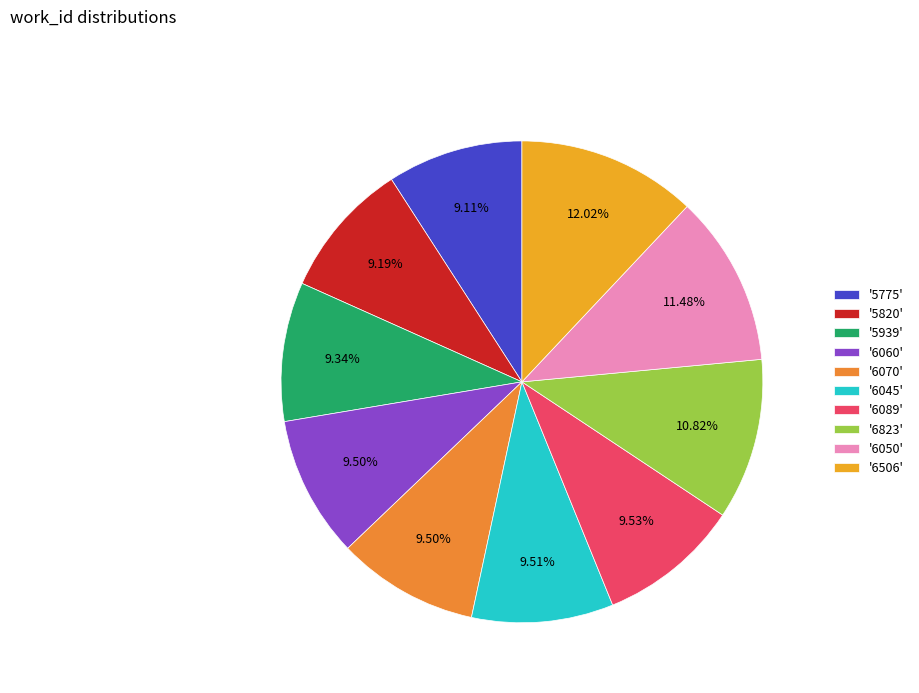

How many slices are in this pie chart?

10